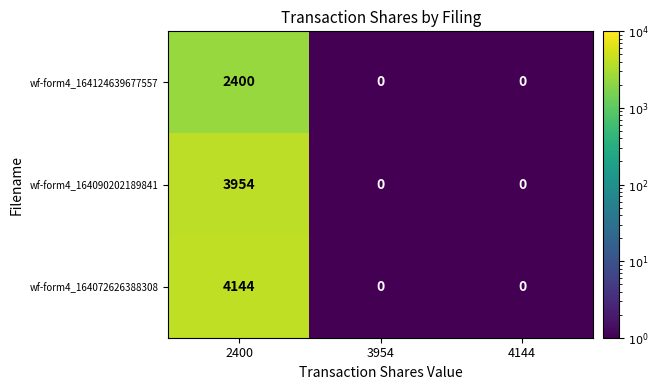

At 2400, list the series in order from largest to smallest.

wf-form4_164072626388308, wf-form4_164090202189841, wf-form4_164124639677557